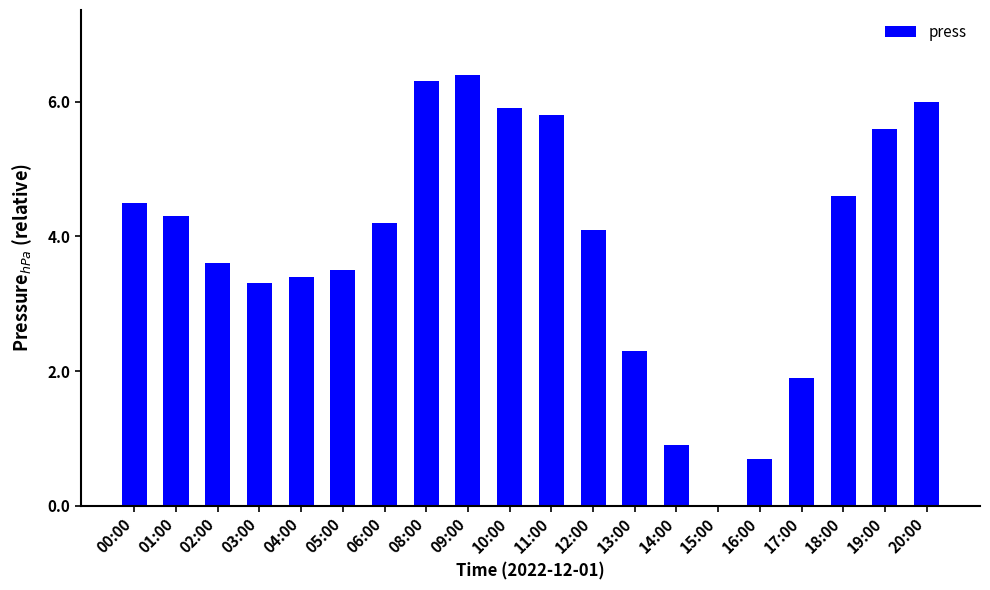

Reading right to left, what are all the values shown in this chart?

6.0	5.6	4.6	1.9	0.7	0.0	0.9	2.3	4.1	5.8	5.9	6.4	6.3	4.2	3.5	3.4	3.3	3.6	4.3	4.5